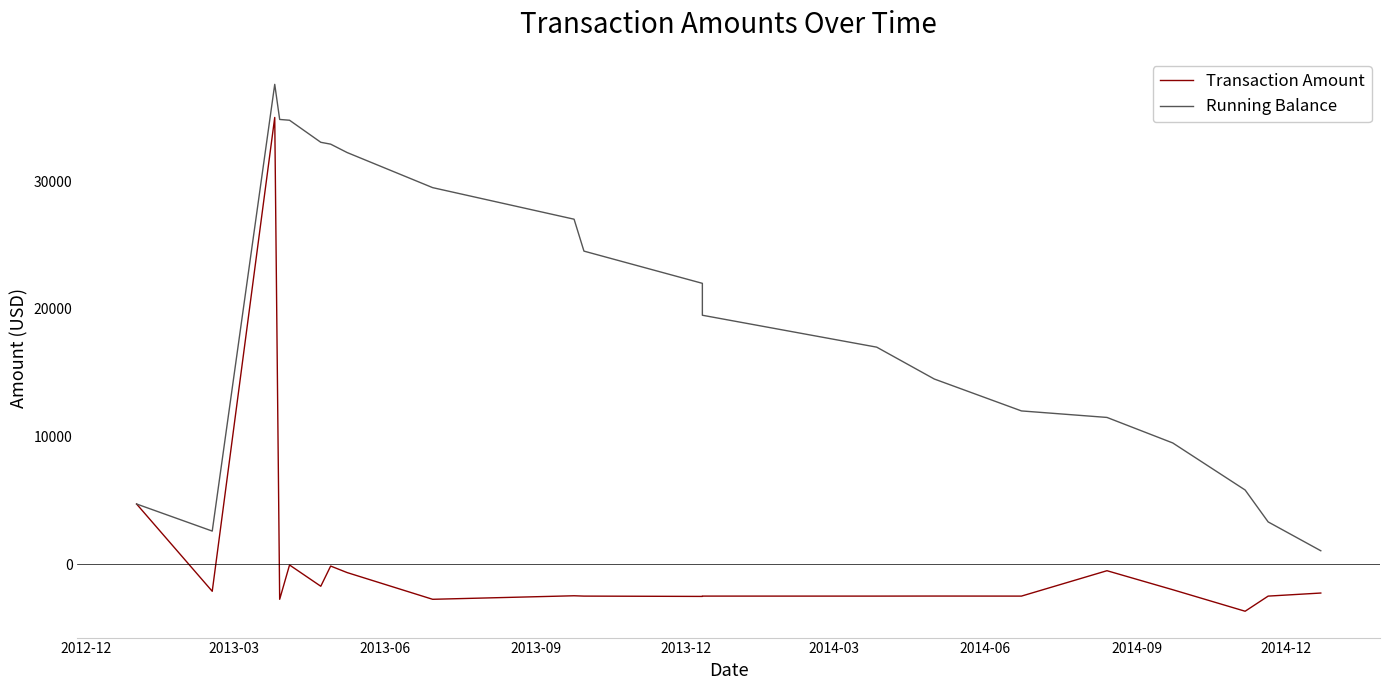

At how many categories does at least one series exceed 116?

21